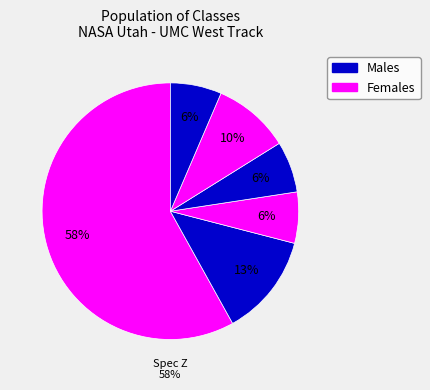

What percentage is the Super Touring 1 slice, to the nearest percent?

6%